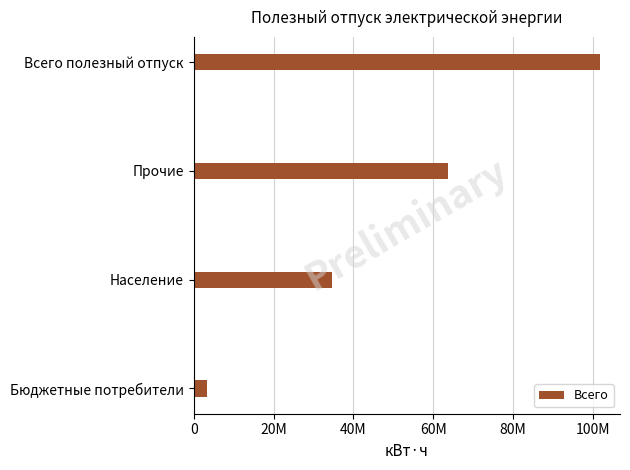

Are the bars horizontal?

Yes